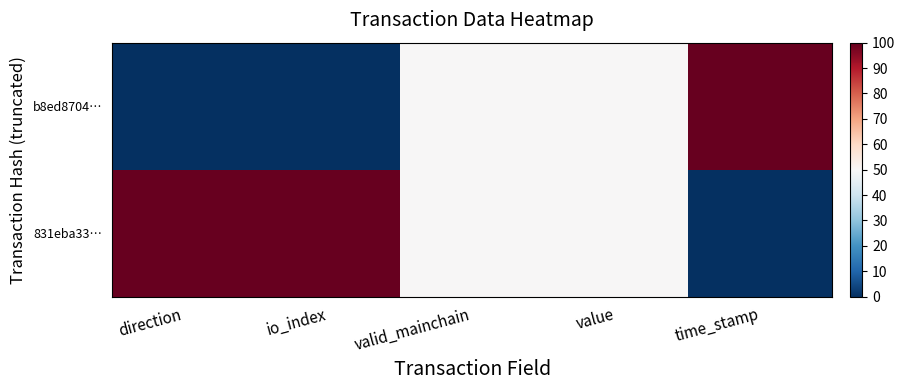

List the series in order of their peak value, lowest first.

b8ed8704…, 831eba33…